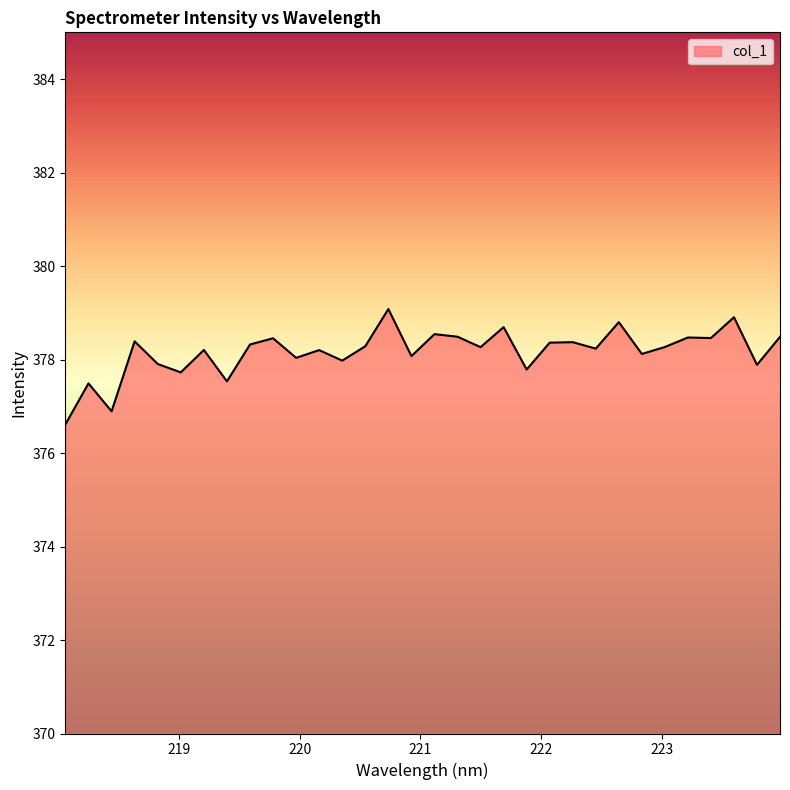

What is the difference between the maximum and minimum values?

2.5